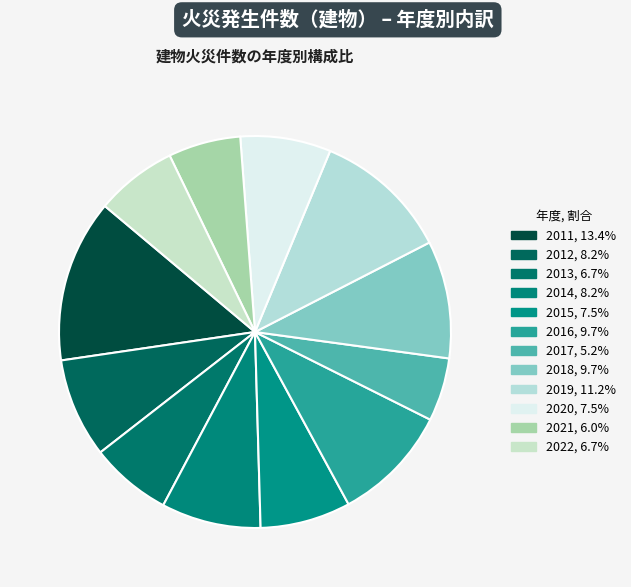

Rank the categories by value from lowest to highest.

2017, 2021, 2013, 2022, 2015, 2020, 2012, 2014, 2016, 2018, 2019, 2011